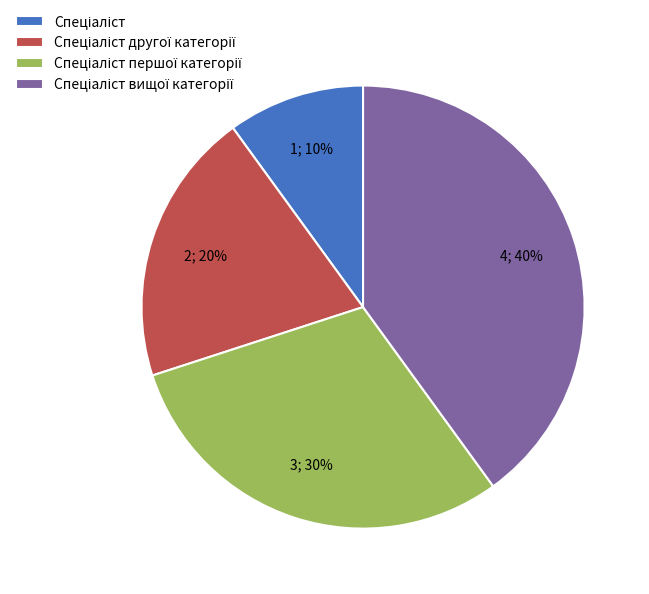

How many segments does this pie chart have?

4